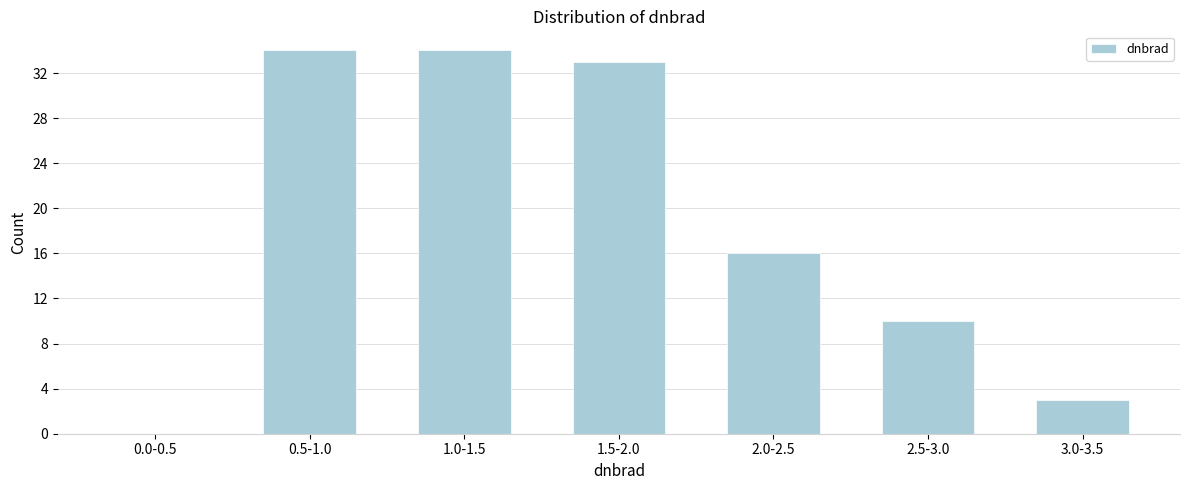

Reading right to left, transcribe all the data shown in this chart.

3.0-3.5=3	2.5-3.0=10	2.0-2.5=16	1.5-2.0=33	1.0-1.5=34	0.5-1.0=34	0.0-0.5=0